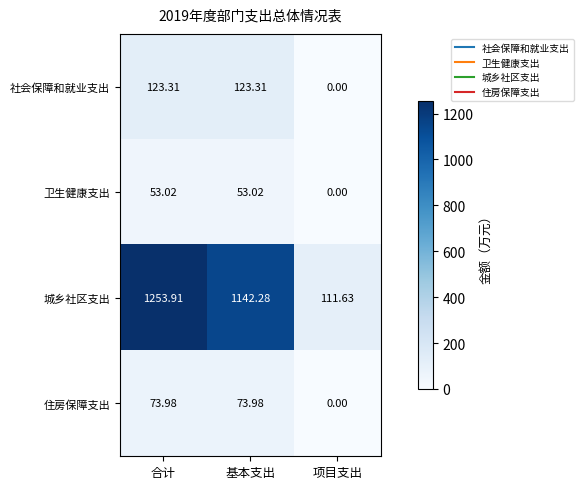

Which label corresponds to the largest value in the chart?

合计